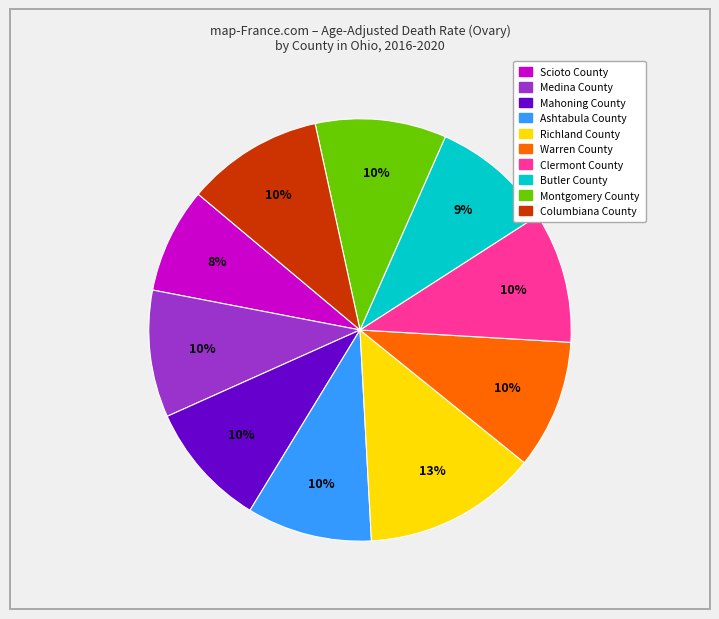

Does Butler County account for over 50% of the chart?

No